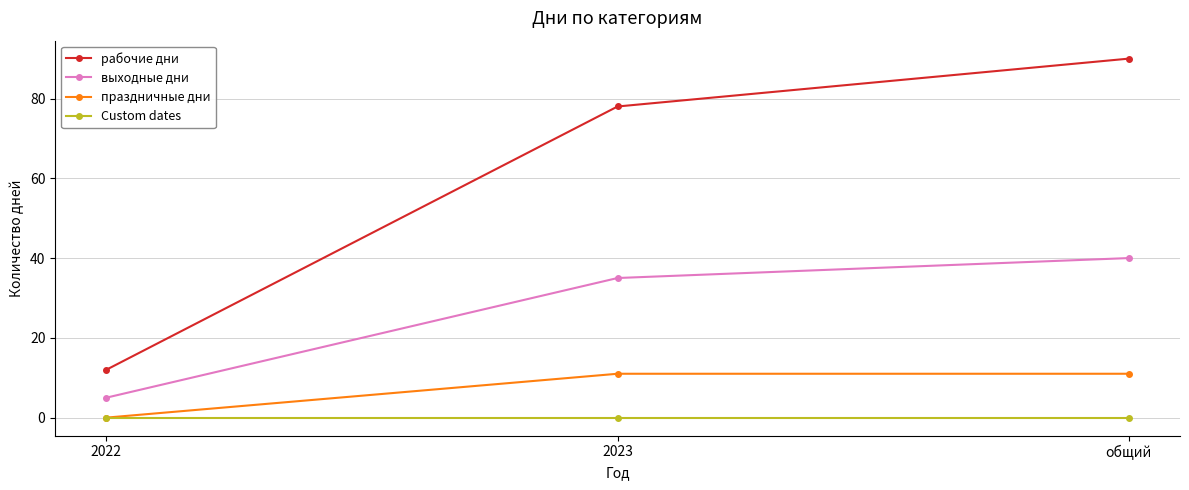

How many data points does each series have?

3